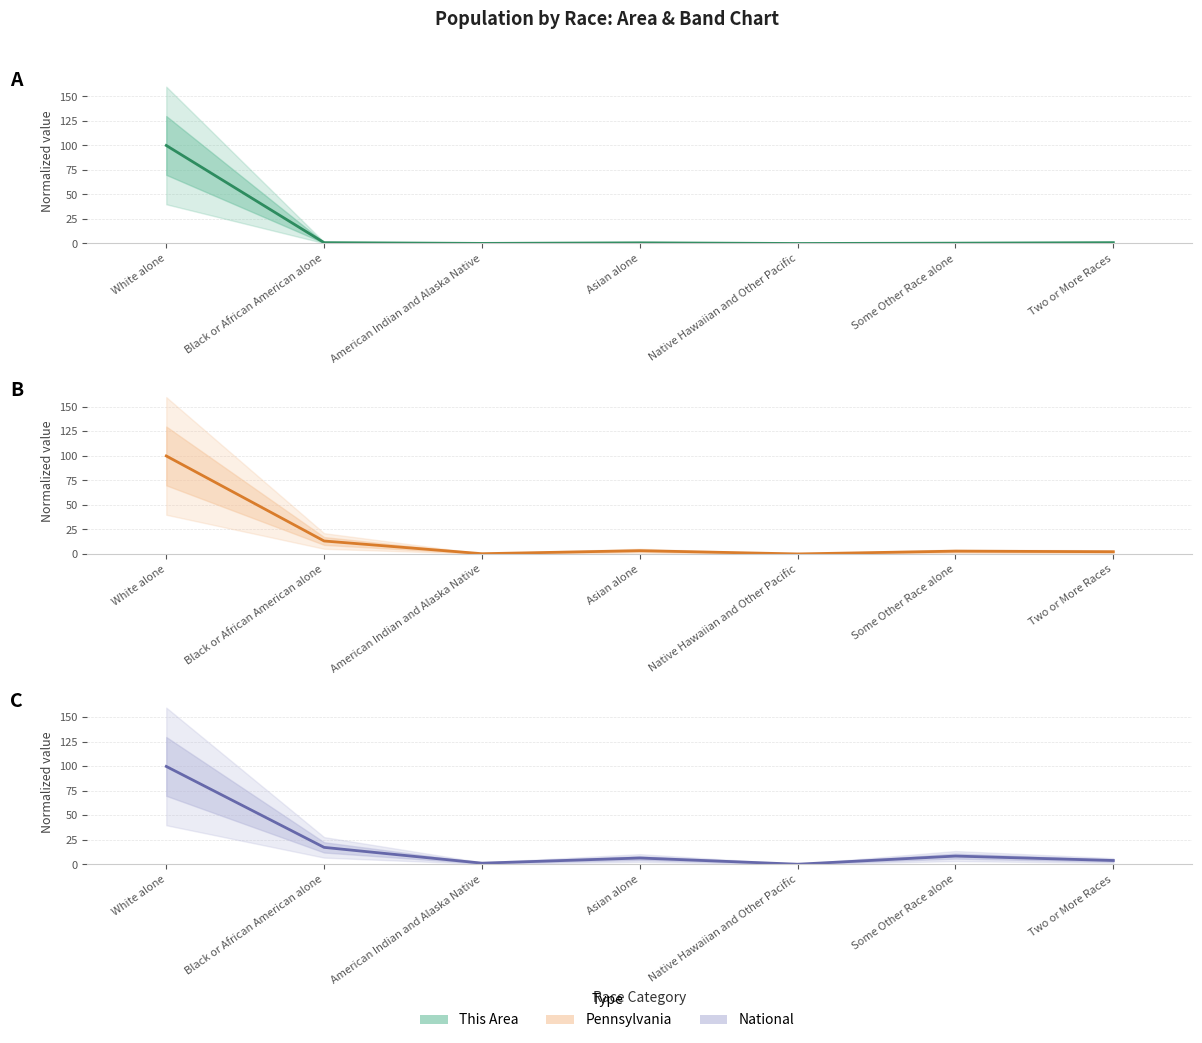

Reading left to right, list all the values displayed in this chart.

This Area: 100.0	0.8	0.1	0.7	0.0	0.3	0.8
Pennsylvania: 100.0	13.2	0.3	3.4	0.0	2.9	2.3
National: 100.0	17.4	1.3	6.6	0.2	8.5	4.0